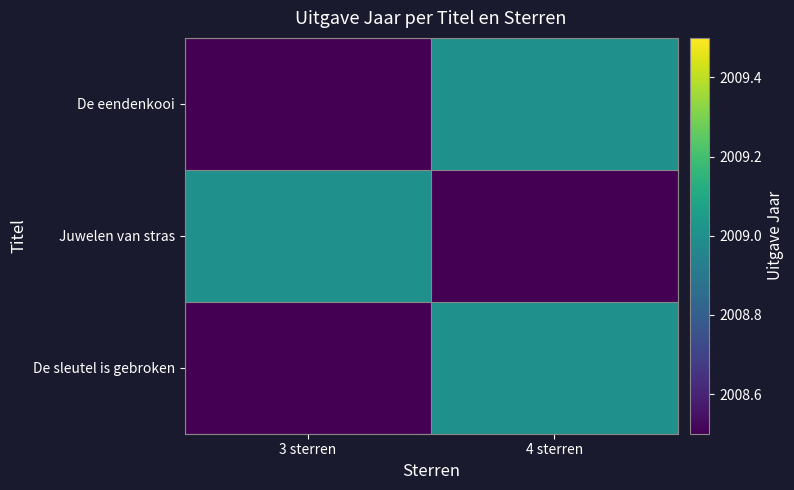

Count the number of data series in this chart.

3